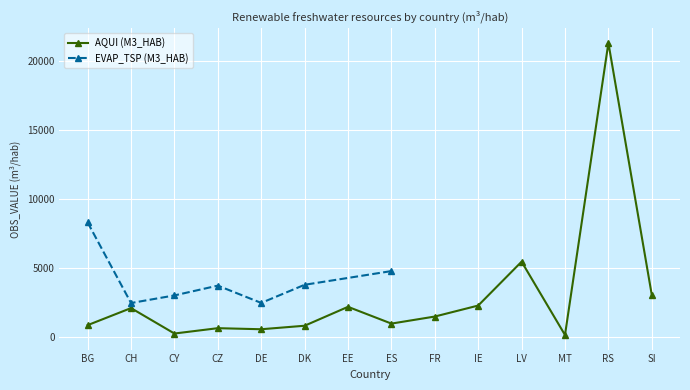

What is the label of the 5th point from the left?

DE